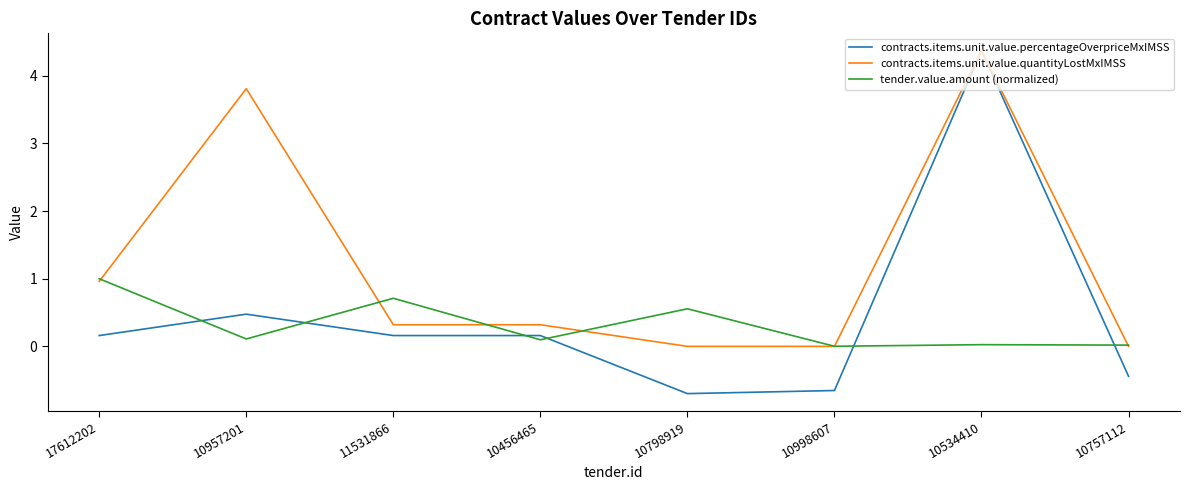

True or false: contracts.items.unit.value.percentageOverpriceMxIMSS and tender.value.amount (normalized) cross at least once.

True